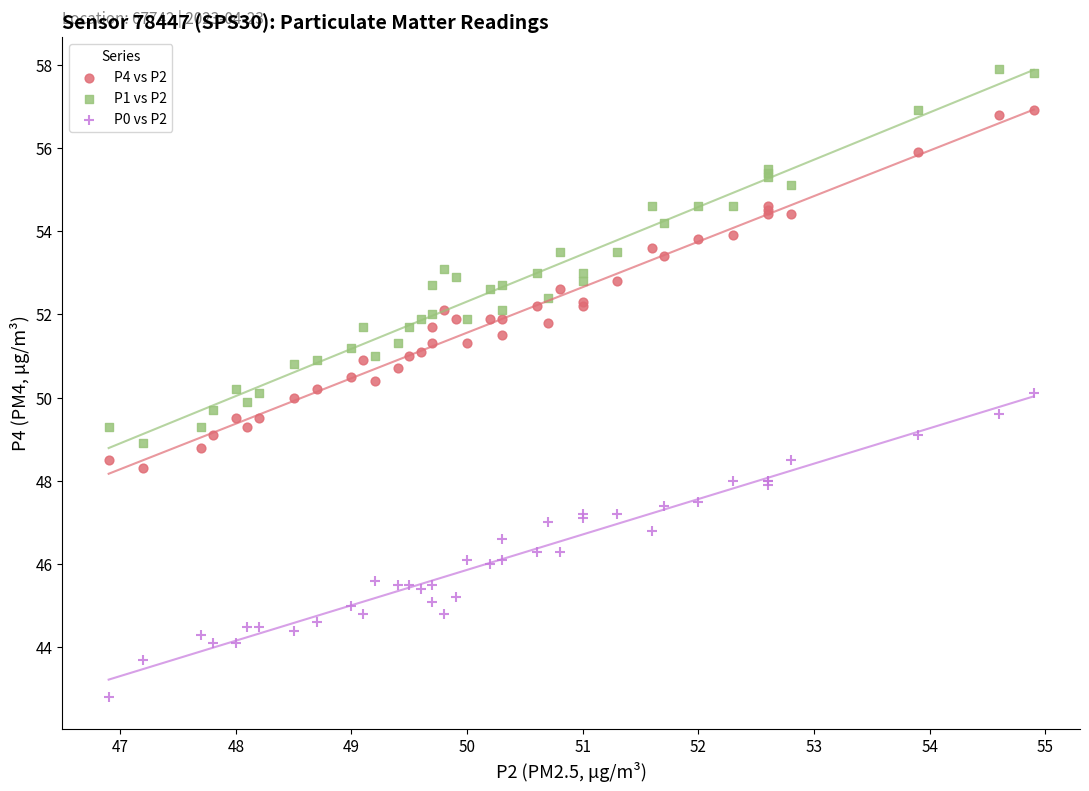

Which series contains the highest Y value?

P1 vs P2